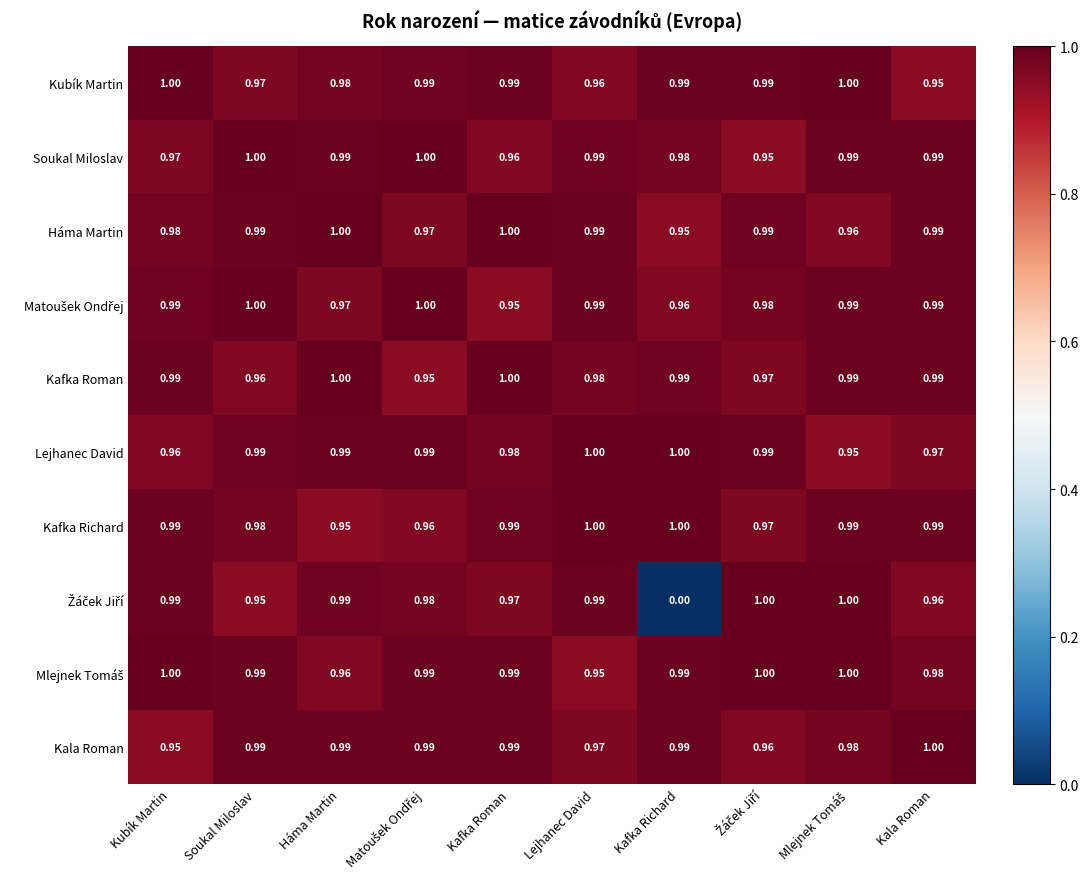

Is the value of Kubík Martin at Kafka Richard greater than the value of Háma Martin at Kubík Martin?

Yes